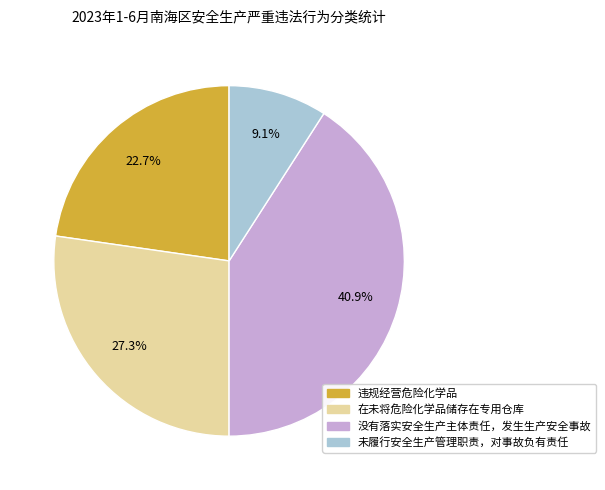

True or false: 违规经营危险化学品 accounts for 12% of the total.

False